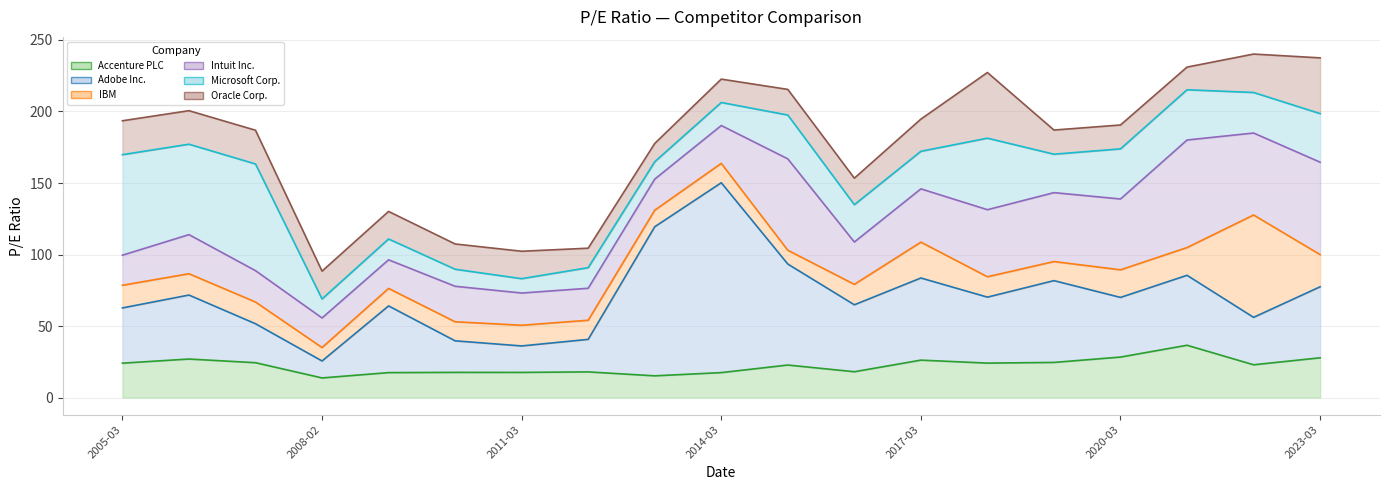

At how many categories does at least one series exceed 99?

2